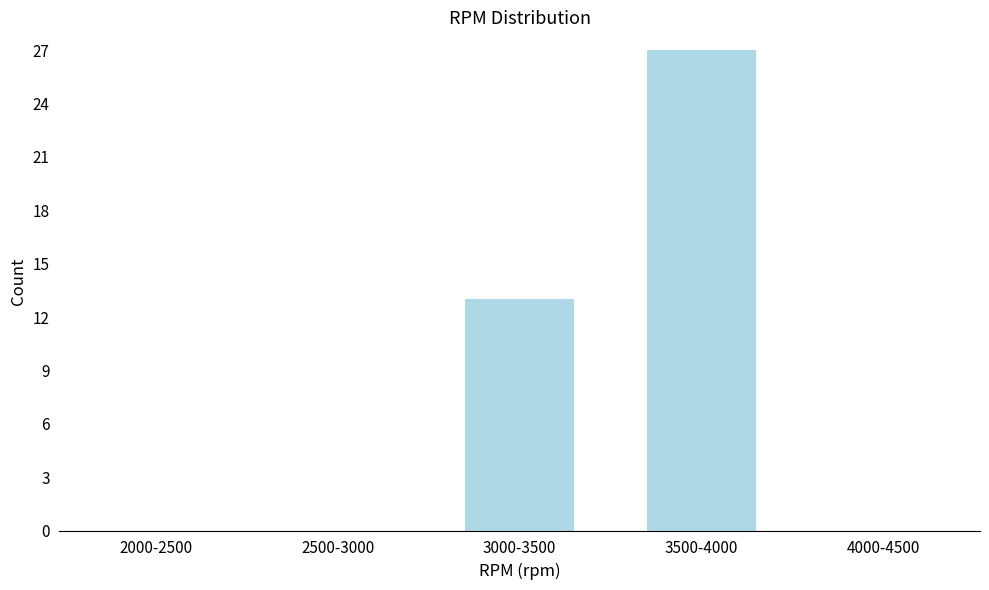

Reading right to left, transcribe all the data shown in this chart.

4000-4500=0	3500-4000=27	3000-3500=13	2500-3000=0	2000-2500=0